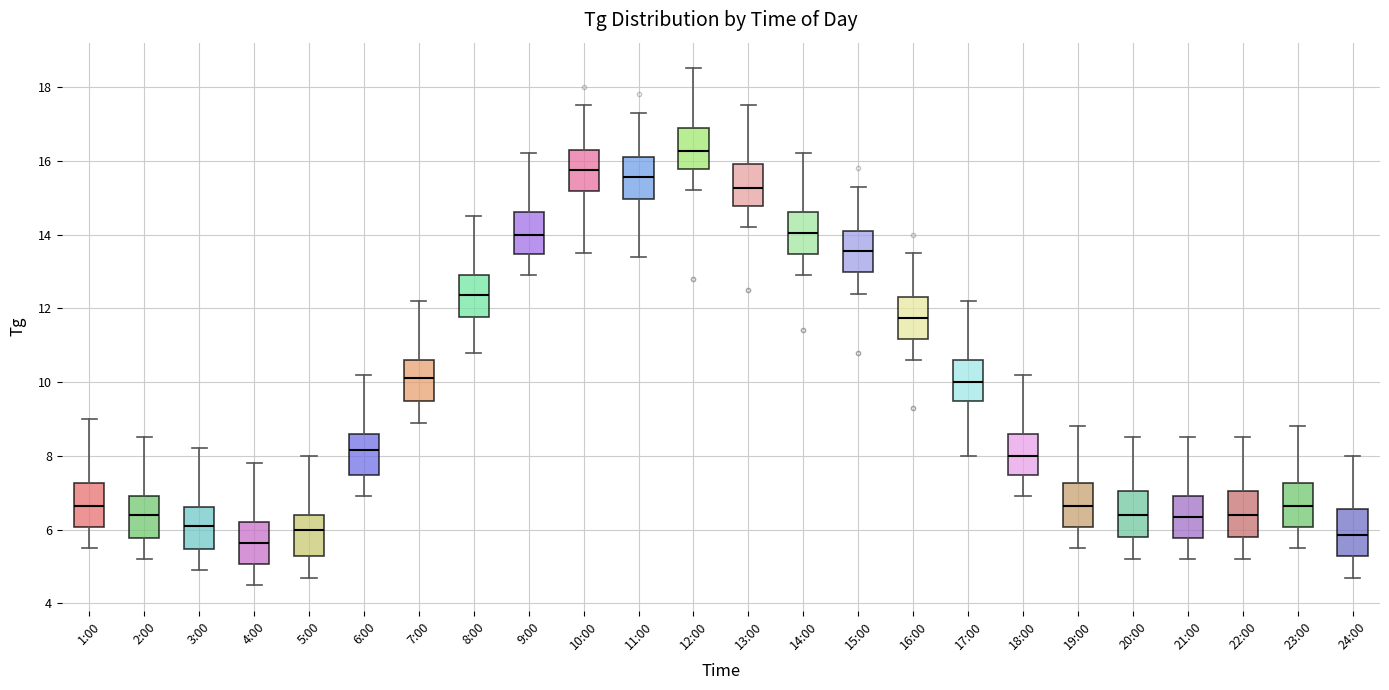

Reading left to right, read every box against the y-axis: the position of its median line, the range the box covers, and the ends of its whiskers. The values are not printed on the chart, so give them approximately, as read against the axis.

1:00: median 6.6, box 6.0 to 7.2, whiskers 5.6 to 9.0
2:00: median 6.4, box 5.8 to 7.0, whiskers 5.2 to 8.6
3:00: median 6.2, box 5.4 to 6.6, whiskers 5.0 to 8.2
4:00: median 5.6, box 5.0 to 6.2, whiskers 4.6 to 7.8
5:00: median 6.0, box 5.2 to 6.4, whiskers 4.8 to 8.0
6:00: median 8.2, box 7.4 to 8.6, whiskers 7.0 to 10.2
7:00: median 10.2, box 9.4 to 10.6, whiskers 9.0 to 12.2
8:00: median 12.4, box 11.8 to 13.0, whiskers 10.8 to 14.6
9:00: median 14.0, box 13.4 to 14.6, whiskers 13.0 to 16.2
10:00: median 15.8, box 15.2 to 16.4, whiskers 13.6 to 17.6
11:00: median 15.6, box 15.0 to 16.2, whiskers 13.4 to 17.4
12:00: median 16.2, box 15.8 to 17.0, whiskers 15.2 to 18.6
13:00: median 15.2, box 14.8 to 16.0, whiskers 14.2 to 17.6
14:00: median 14.0, box 13.4 to 14.6, whiskers 13.0 to 16.2
15:00: median 13.6, box 13.0 to 14.2, whiskers 12.4 to 15.4
16:00: median 11.8, box 11.2 to 12.4, whiskers 10.6 to 13.6
17:00: median 10.0, box 9.4 to 10.6, whiskers 8.0 to 12.2
18:00: median 8.0, box 7.4 to 8.6, whiskers 7.0 to 10.2
19:00: median 6.6, box 6.0 to 7.2, whiskers 5.6 to 8.8
20:00: median 6.4, box 5.8 to 7.0, whiskers 5.2 to 8.6
21:00: median 6.4, box 5.8 to 7.0, whiskers 5.2 to 8.6
22:00: median 6.4, box 5.8 to 7.0, whiskers 5.2 to 8.6
23:00: median 6.6, box 6.0 to 7.2, whiskers 5.6 to 8.8
24:00: median 5.8, box 5.2 to 6.6, whiskers 4.8 to 8.0